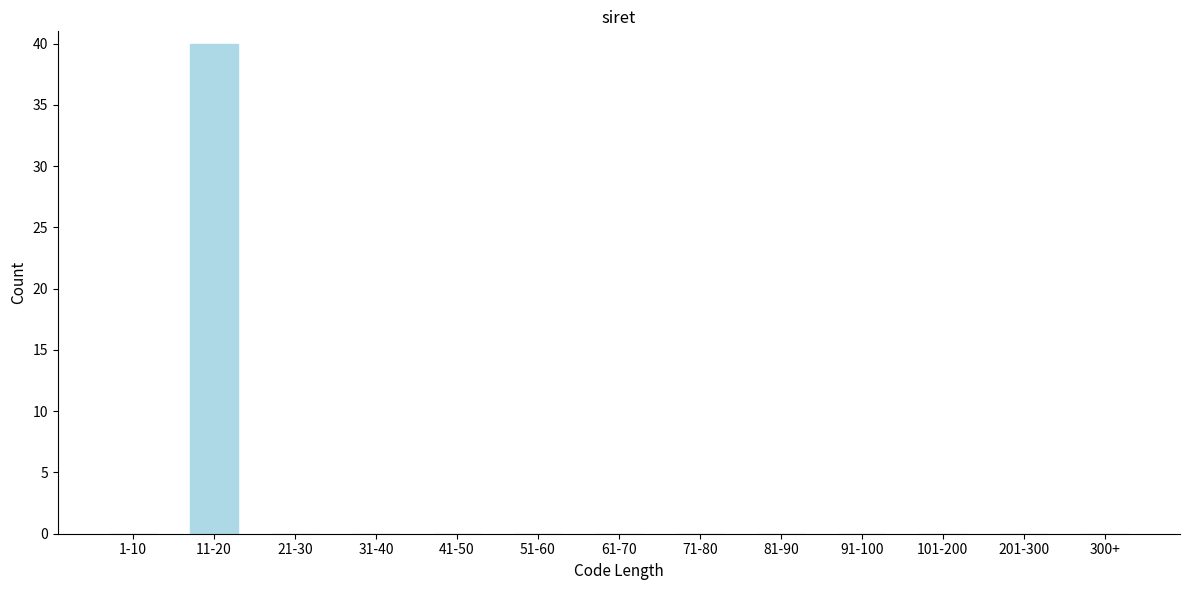

Reading right to left, list all the values displayed in this chart.

300+=0	201-300=0	101-200=0	91-100=0	81-90=0	71-80=0	61-70=0	51-60=0	41-50=0	31-40=0	21-30=0	11-20=40	1-10=0